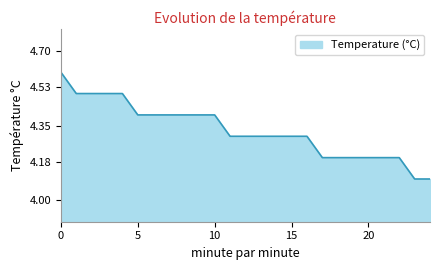

What is the smallest value displayed?

4.1